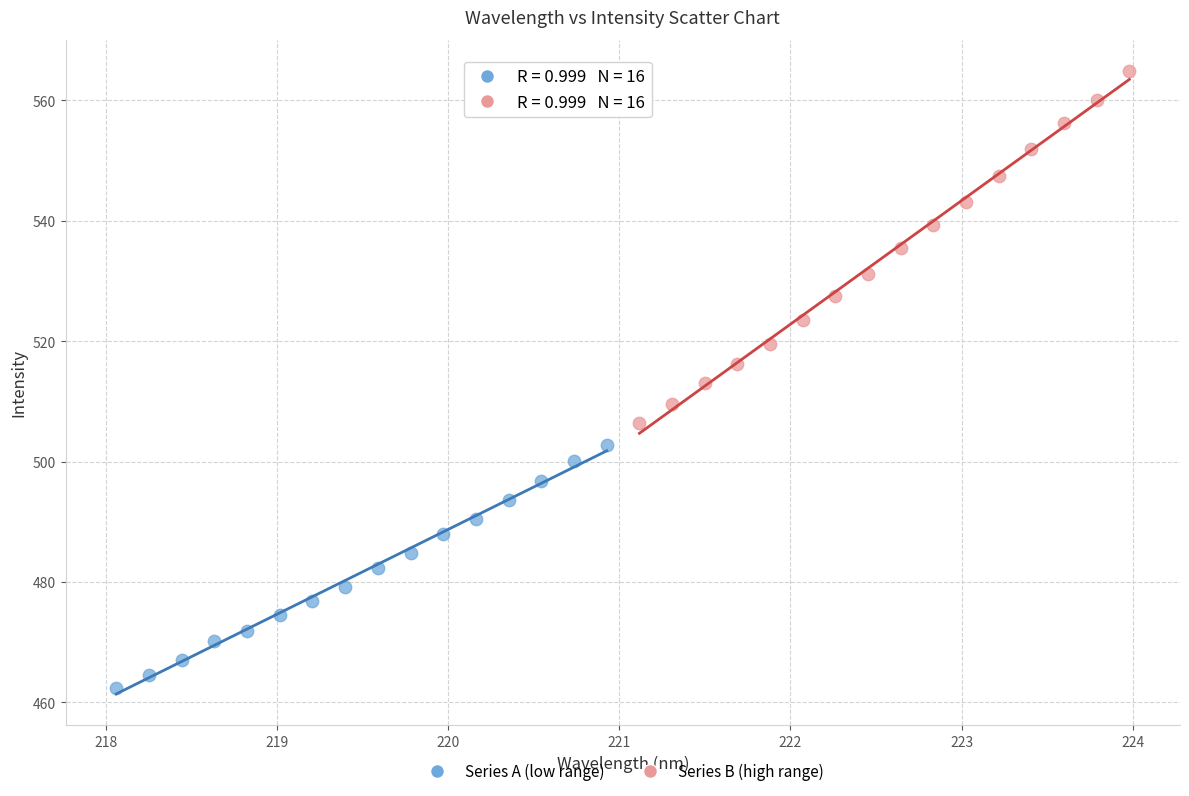

Which series contains the lowest Y value?

Series A (low range)